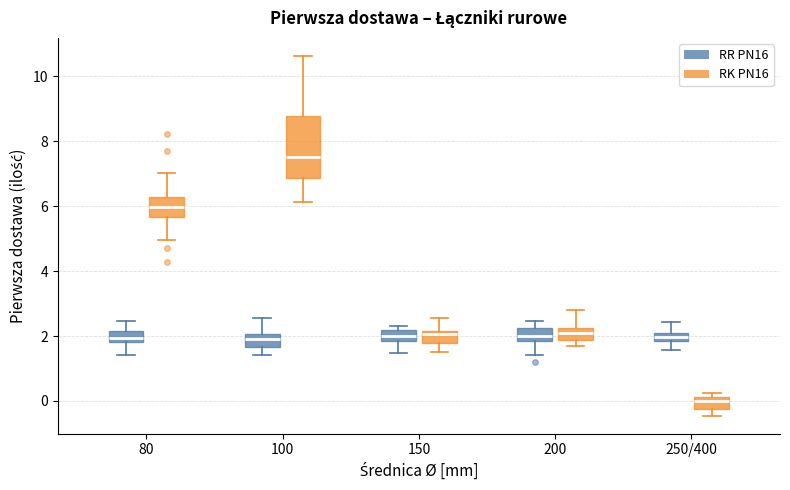

Which box has the highest median line?

100 (RK PN16)